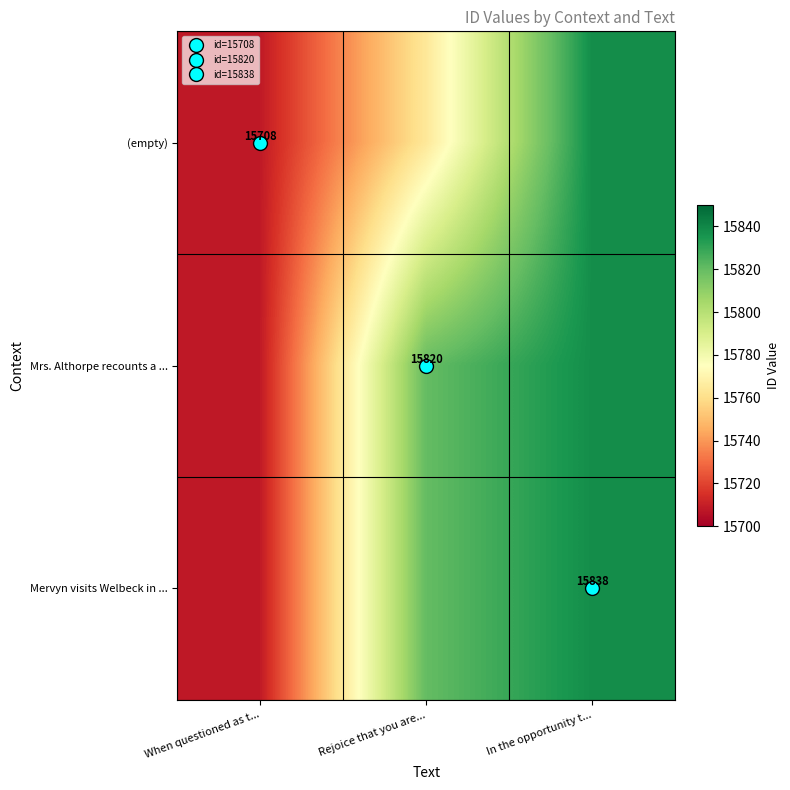

Between In the opportunity t... and Rejoice that you are..., which is larger?

In the opportunity t...